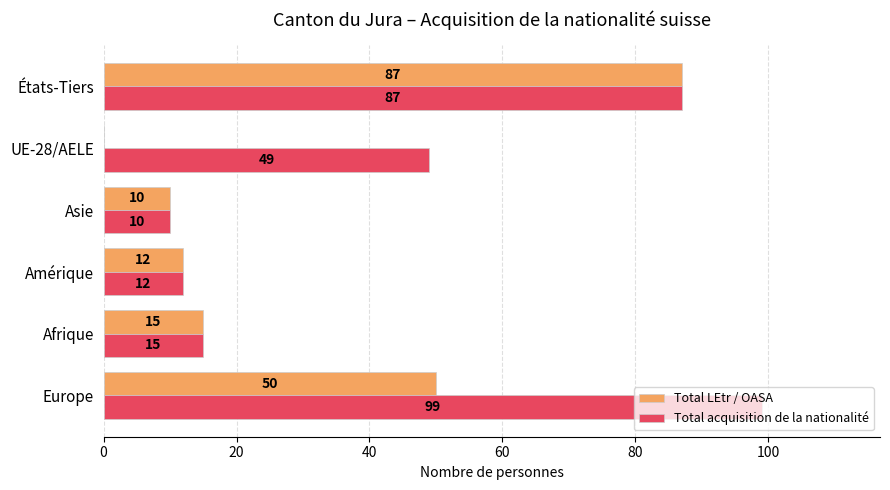

True or false: Total acquisition de la nationalité has a value of 5 at Asie.

False